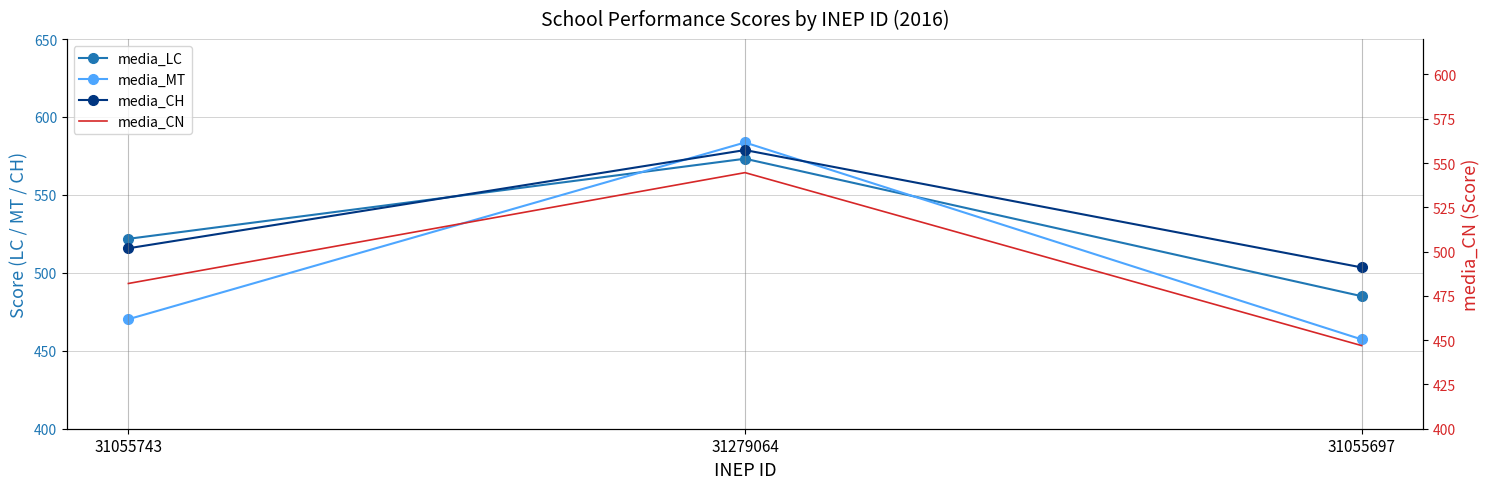

Between 31055743 and 31279064, which series saw the biggest shift?

media_MT